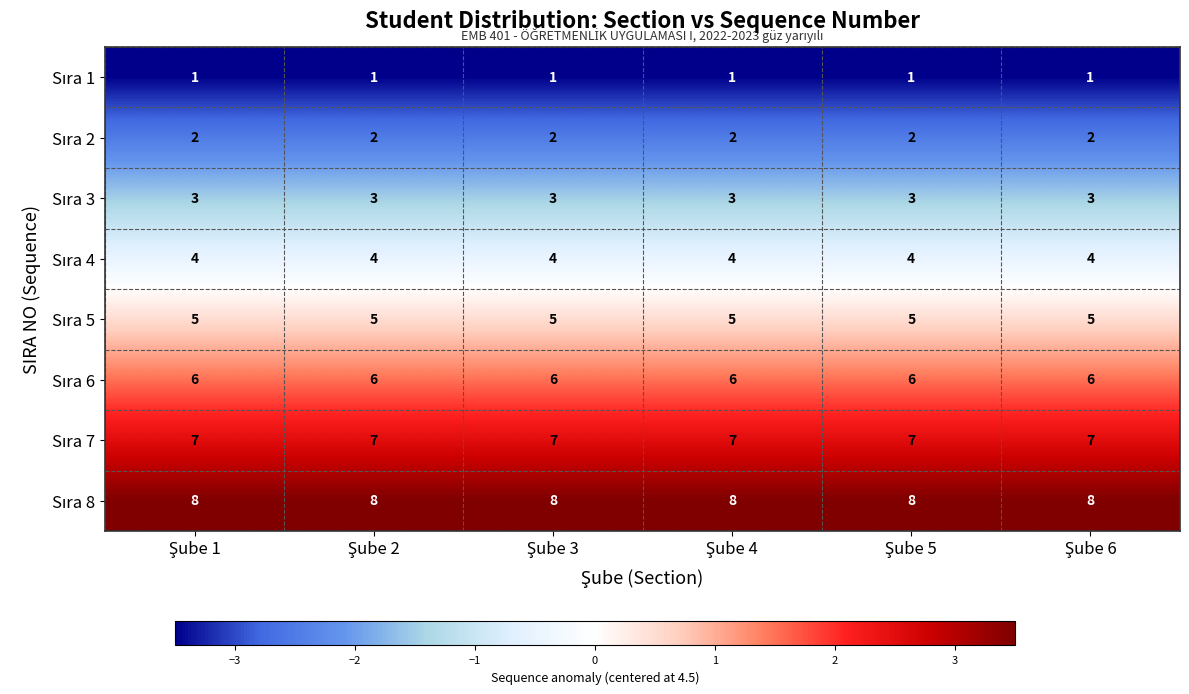

What is the spread (max minus min) of values at Şube 1?

7.0